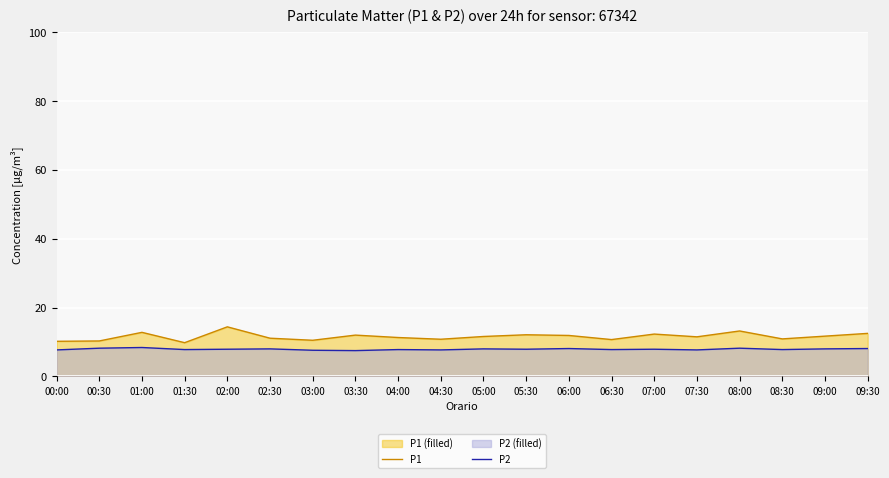

What is the label of the 13th point from the left?

06:00